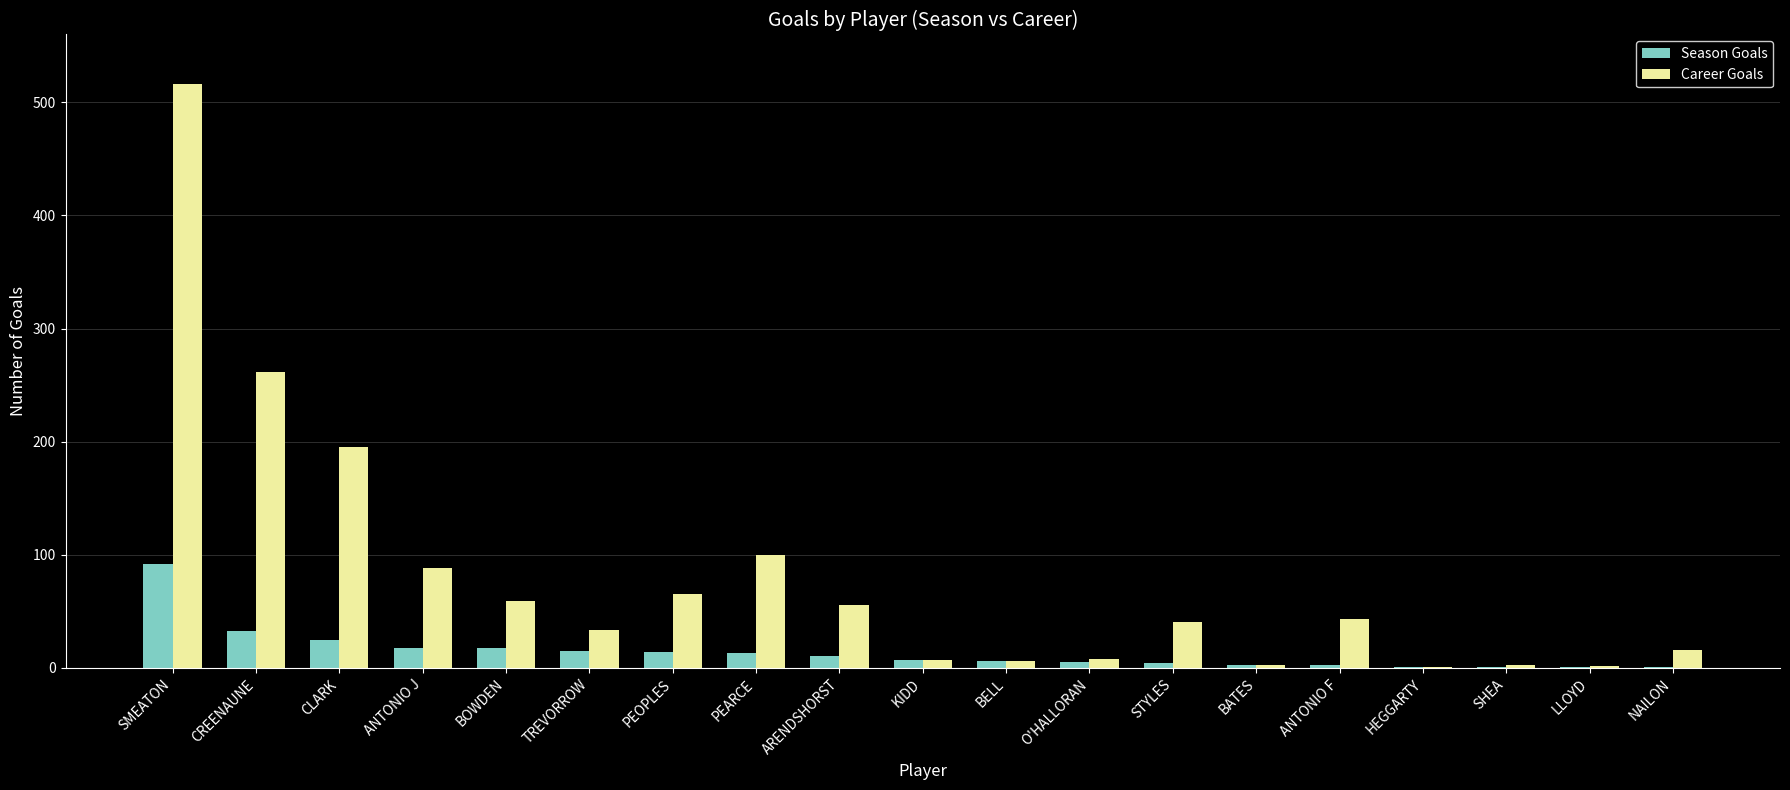

What is the sum of all Season Goals values?

271